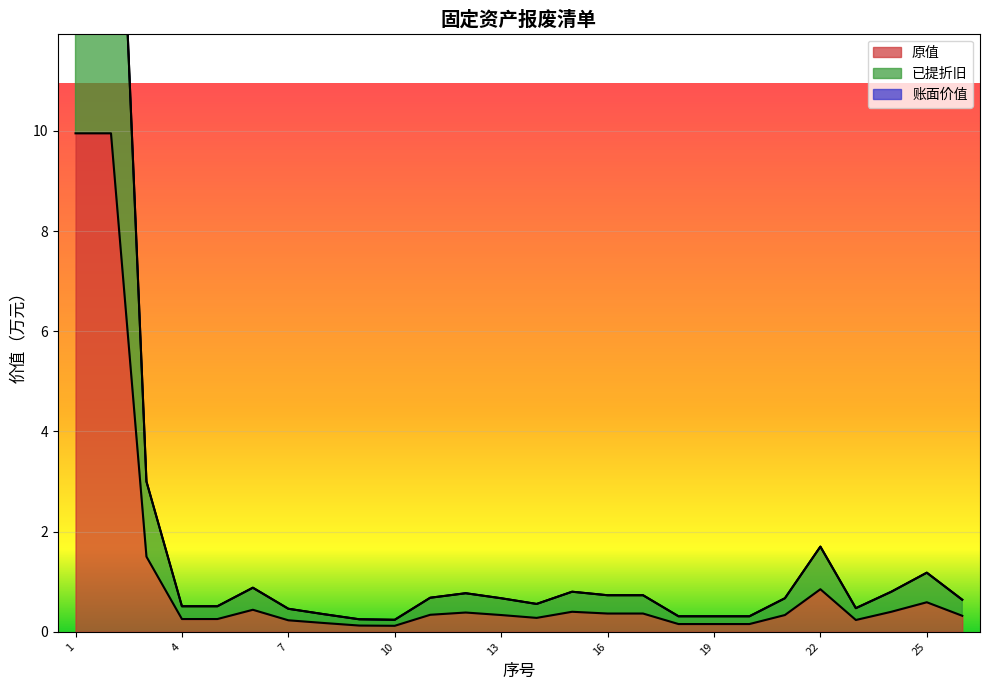

What is the sum of all 已提折旧 values?

57.3